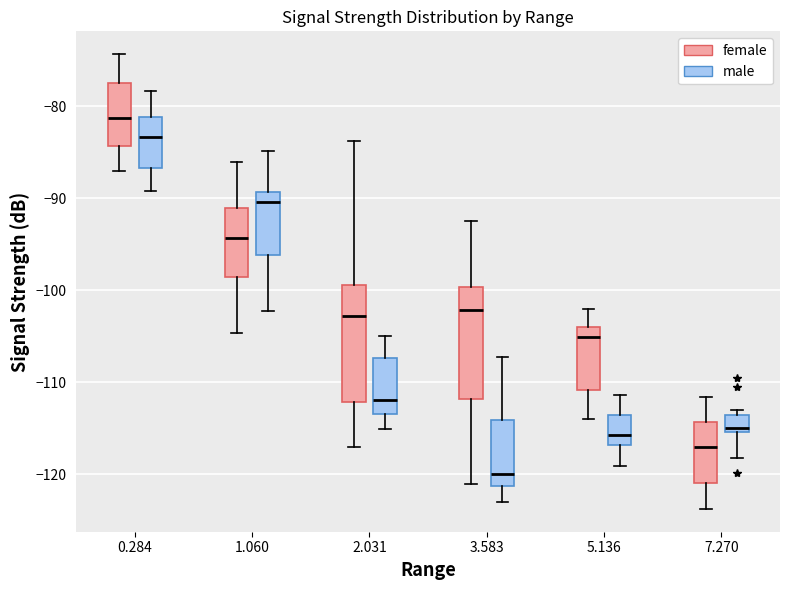

Reading left to right, transcribe this box plot: for each box, give where its median line is, the range the box spans, and where its two whiskers end, as read against the y-axis. The values are not printed on the chart, so give them approximately, as read against the axis.

0.284 (female): median -81, box -84 to -77, whiskers -87 to -74
0.284 (male): median -83, box -87 to -81, whiskers -89 to -78
1.060 (female): median -94, box -99 to -91, whiskers -105 to -86
1.060 (male): median -90, box -96 to -89, whiskers -102 to -85
2.031 (female): median -103, box -112 to -99, whiskers -117 to -84
2.031 (male): median -112, box -113 to -107, whiskers -115 to -105
3.583 (female): median -102, box -112 to -100, whiskers -121 to -92
3.583 (male): median -120, box -121 to -114, whiskers -123 to -107
5.136 (female): median -105, box -111 to -104, whiskers -114 to -102
5.136 (male): median -116, box -117 to -114, whiskers -119 to -111
7.270 (female): median -117, box -121 to -114, whiskers -124 to -112
7.270 (male): median -115 (just above the box's lower edge), box -115 to -114, whiskers -118 to -113